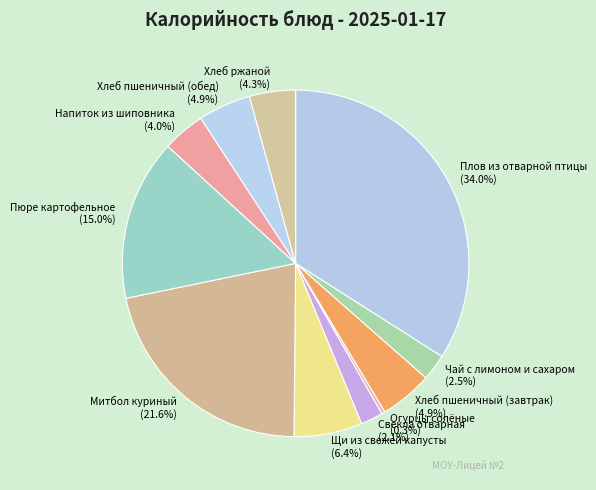

What is the largest slice in the pie chart?

Плов из отварной птицы